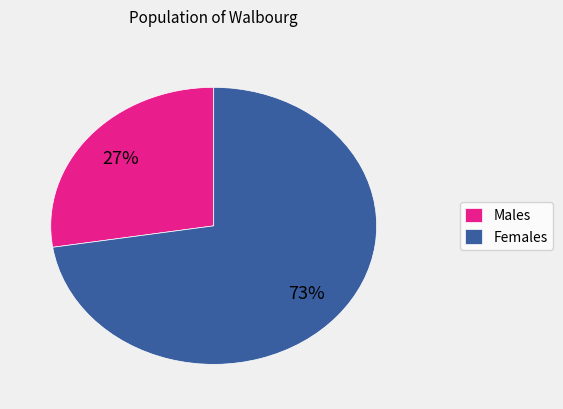

To the nearest percent, what is the combined percentage of Females and Males?

100%